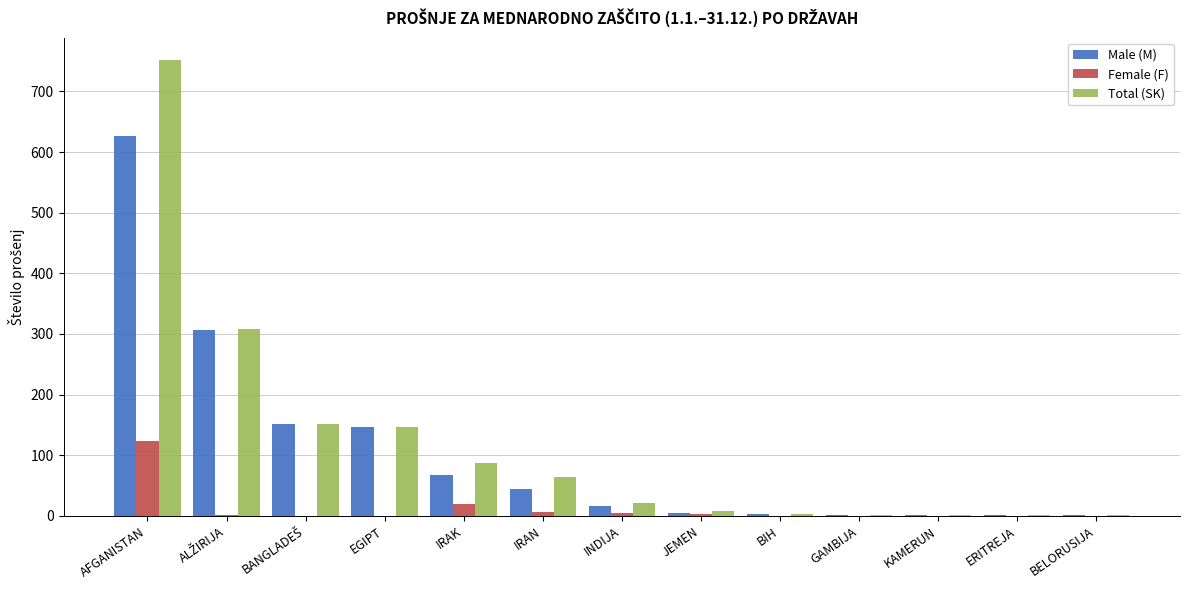

Is the value of Male (M) at AFGANISTAN greater than the value of Female (F) at IRAK?

Yes